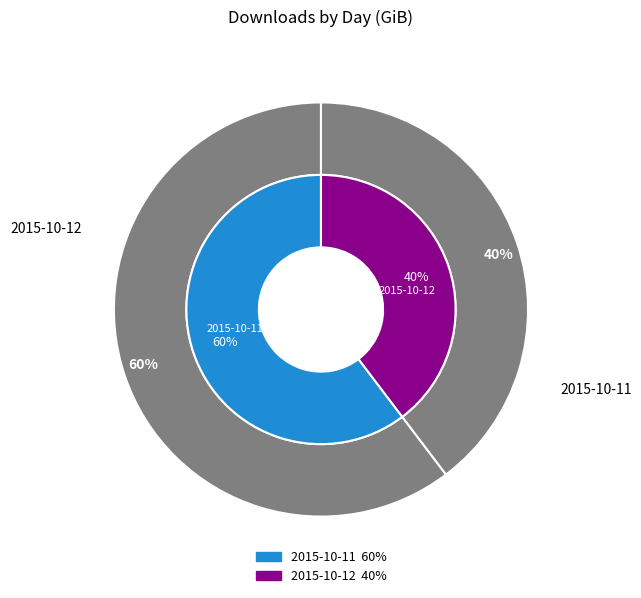

What is the change in value from 2015-10-11 to 2015-10-12?

-440.3